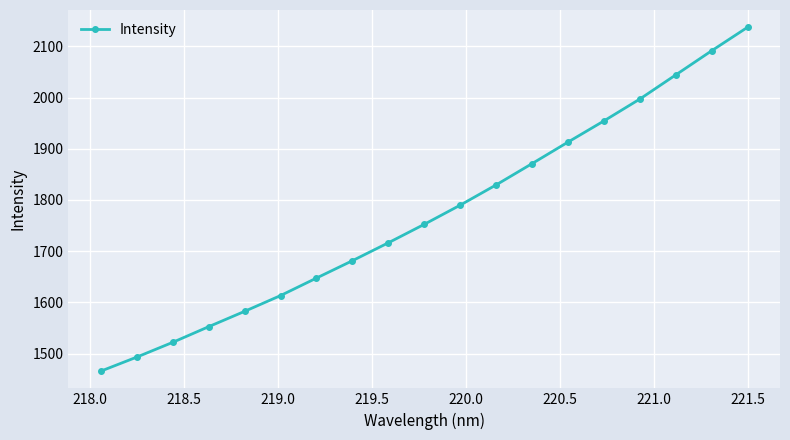

True or false: there are more than 0 points higher than both neighbors.

False